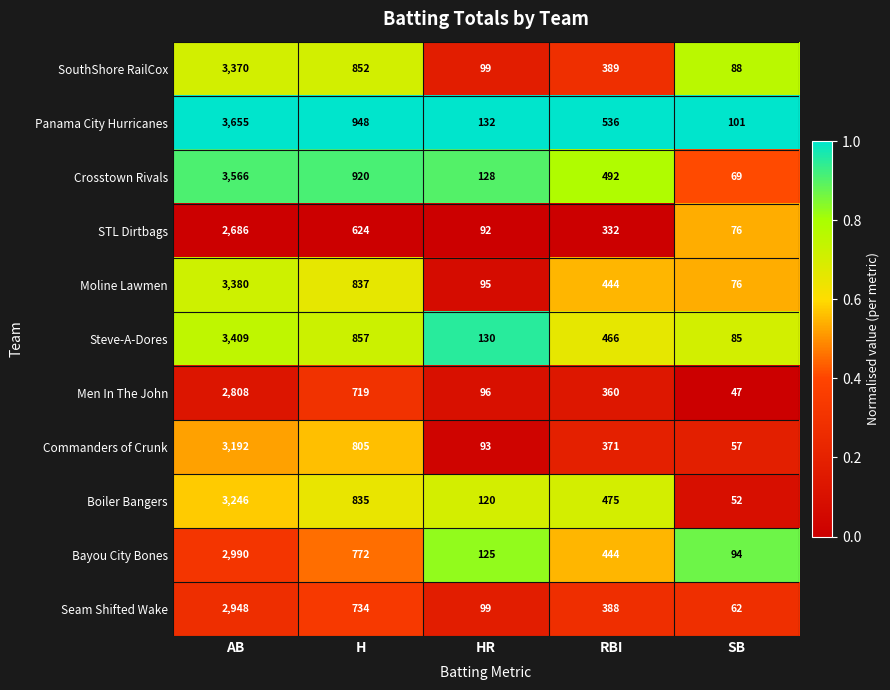

Which category has the lowest value in the Boiler Bangers series?

SB